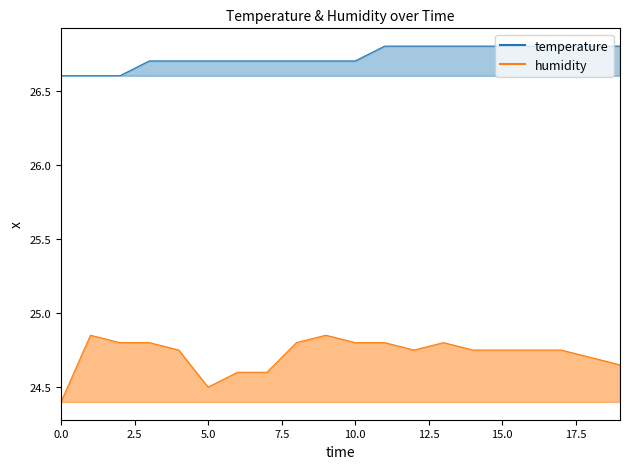

What is the total value across all series at 05:58?

51.3